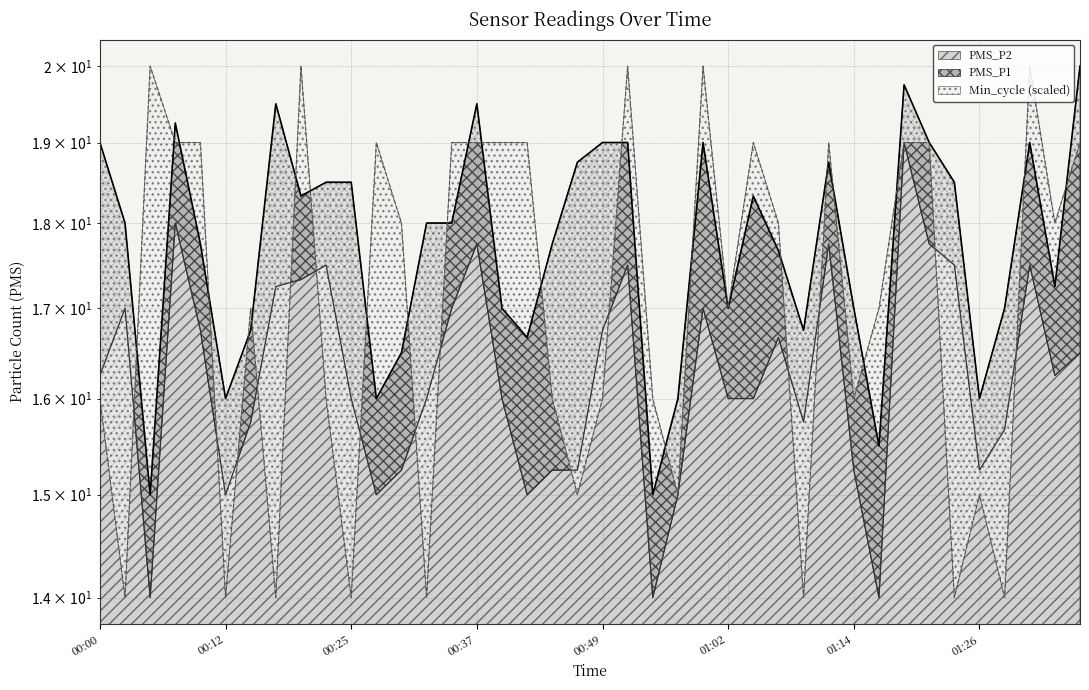

Which series changed the most between 00:52 and 01:31?

PMS_P1